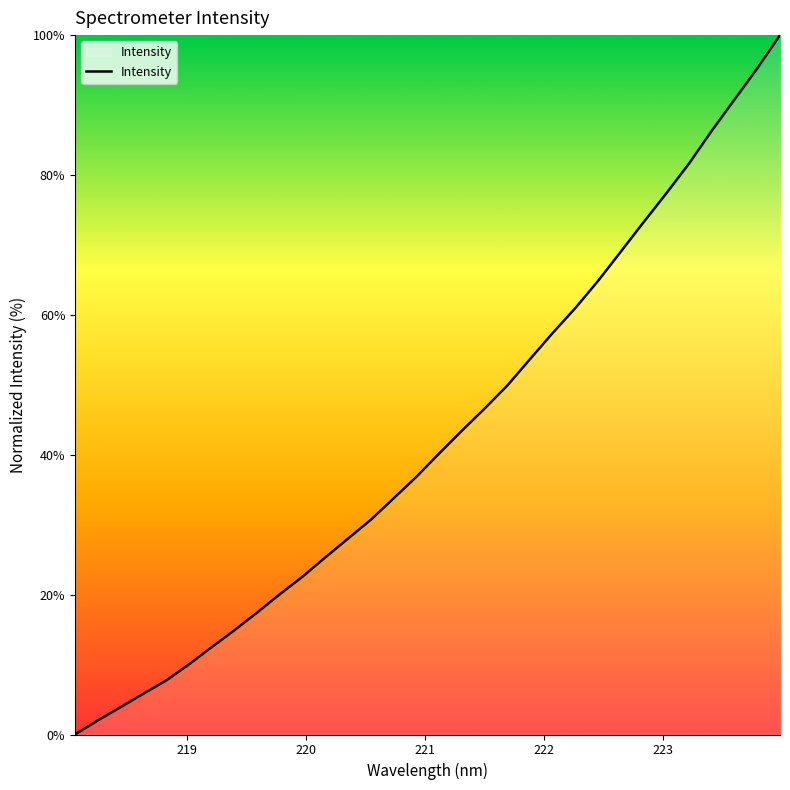

What is the greatest value displayed?

100.0